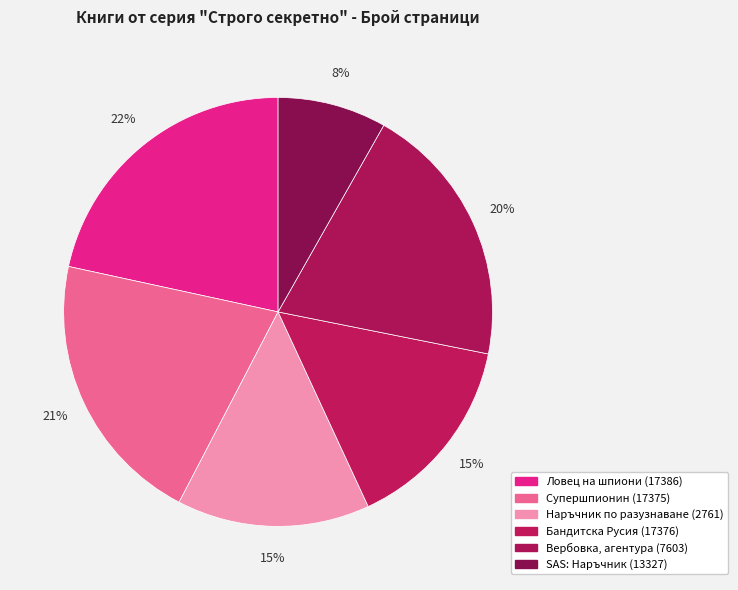

What percentage do Ловец на шпиони (17386) and Наръчник по разузнаване (2761) together represent?

36.1%